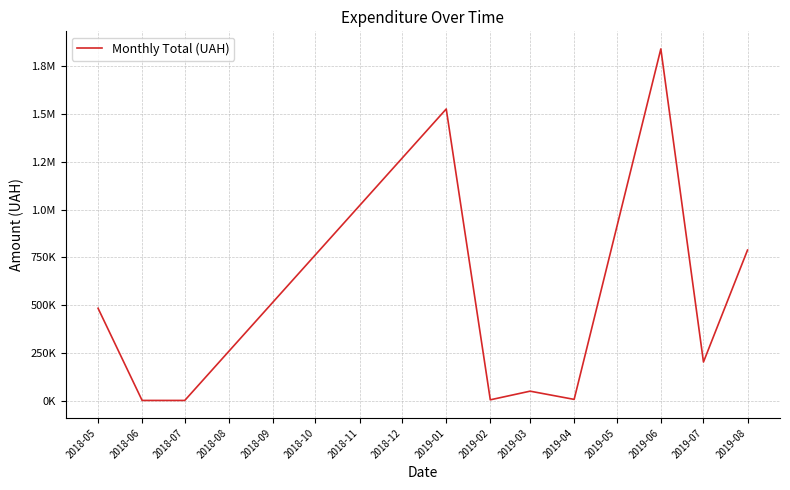

Does the chart display data point markers on the line(s)?

No